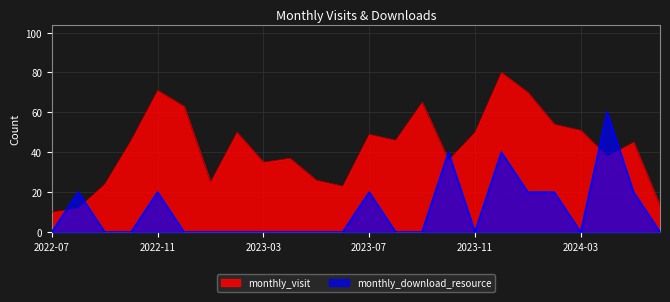

Rank the series by their maximum value, from lowest to highest.

monthly_download_resource, monthly_visit